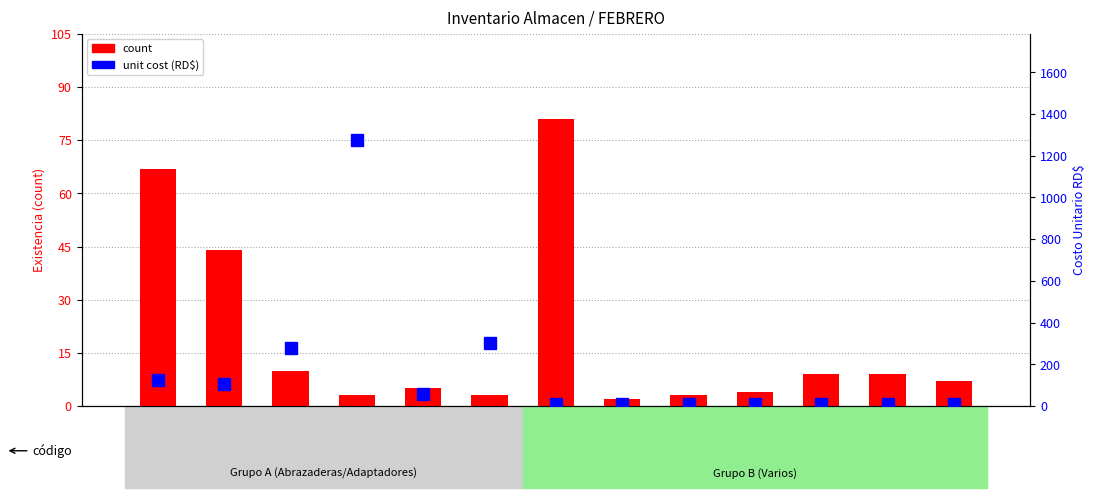

Where does the count series first go above 7?

1013